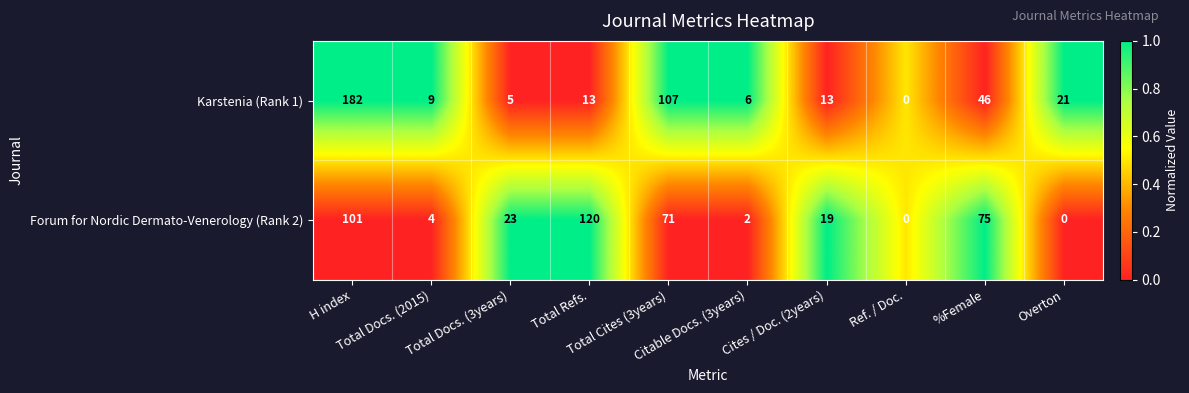

What is the greatest value displayed?

182